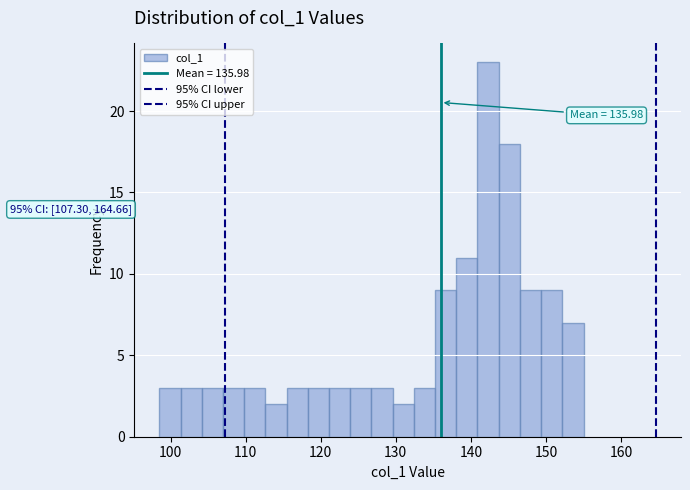

Around what value on the x-axis is the tallest bar? Give the approximate position of its centre, as read against the axis.

142